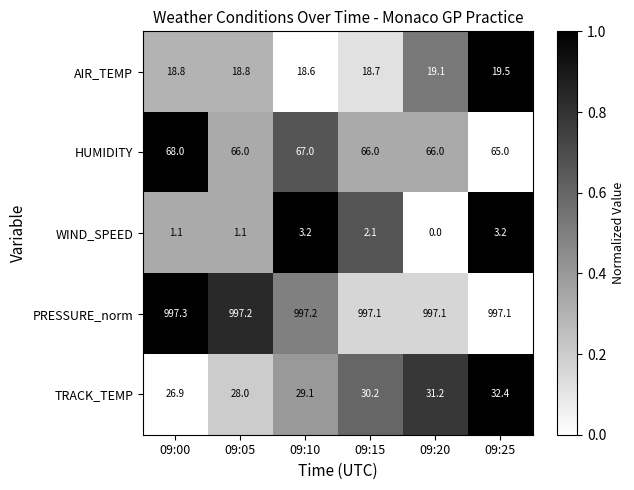

What is the total value across all series at 09:25?

1117.2